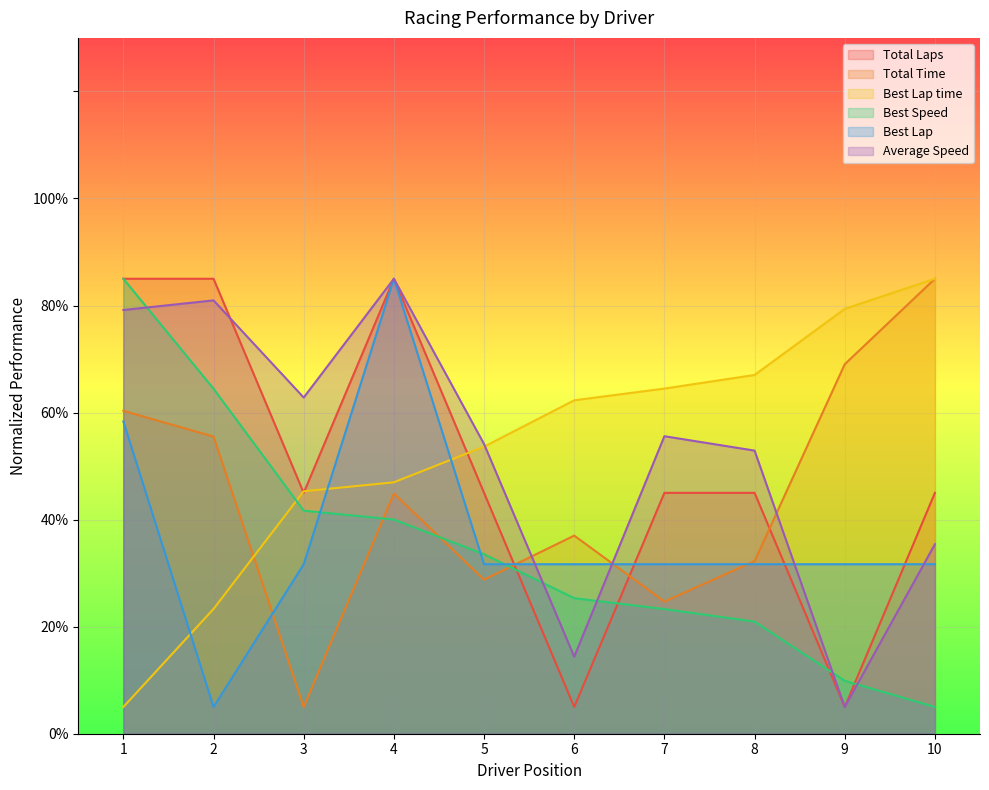

What is the sum of the Best Speed values at 6 and 4?

65.3